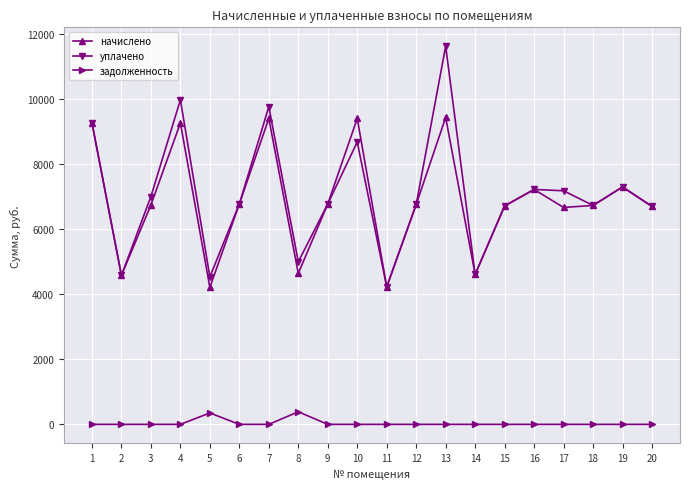

What are all the series names shown in the legend?

начислено, уплачено, задолженность